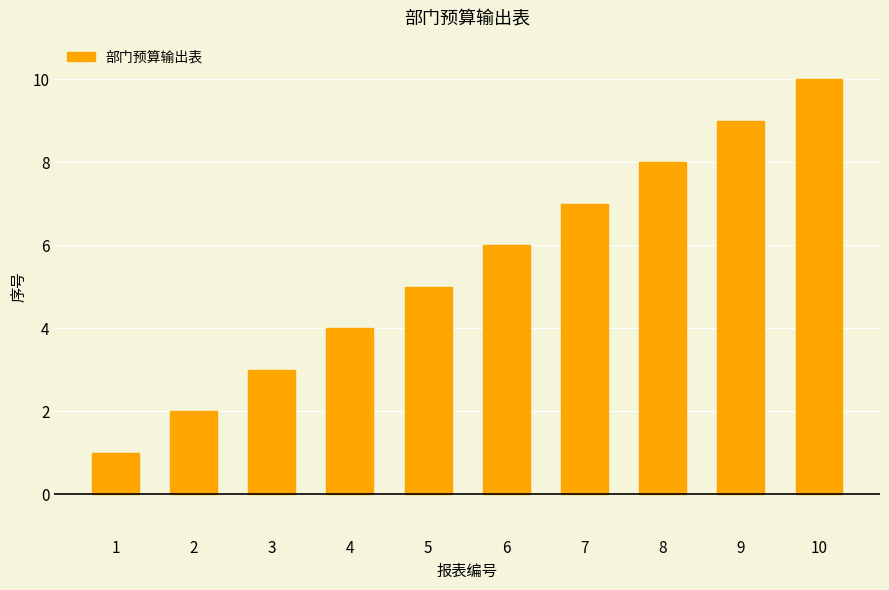

How many values are between 3 and 8?

6